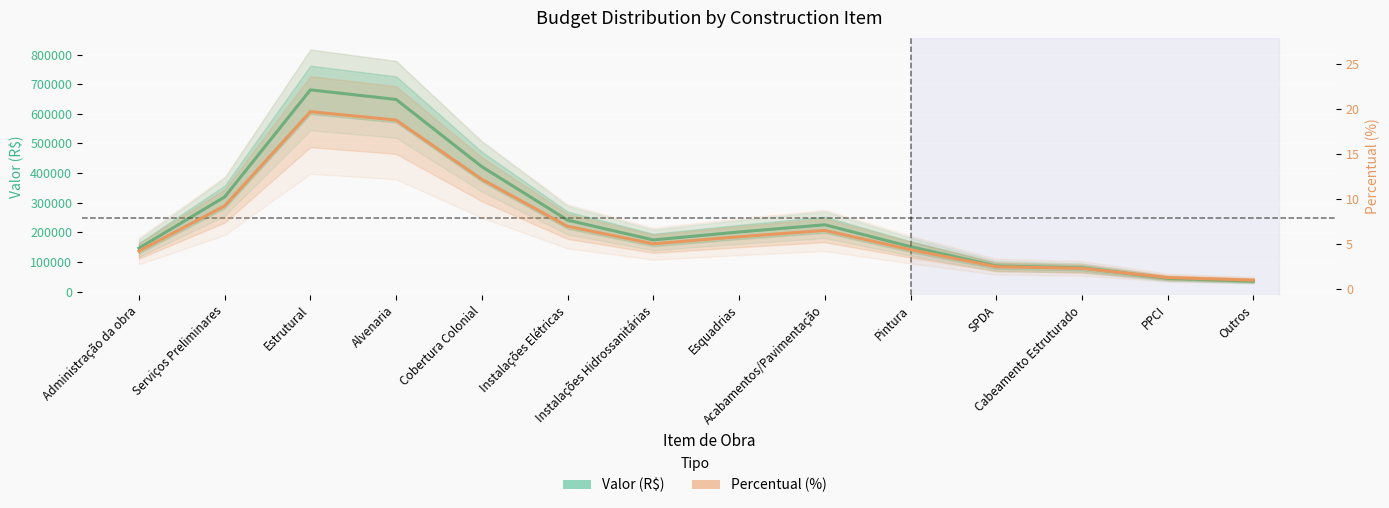

What is the sum of the Percentual (%) values at PPCI and Instalações Hidrossanitárias?

6.3